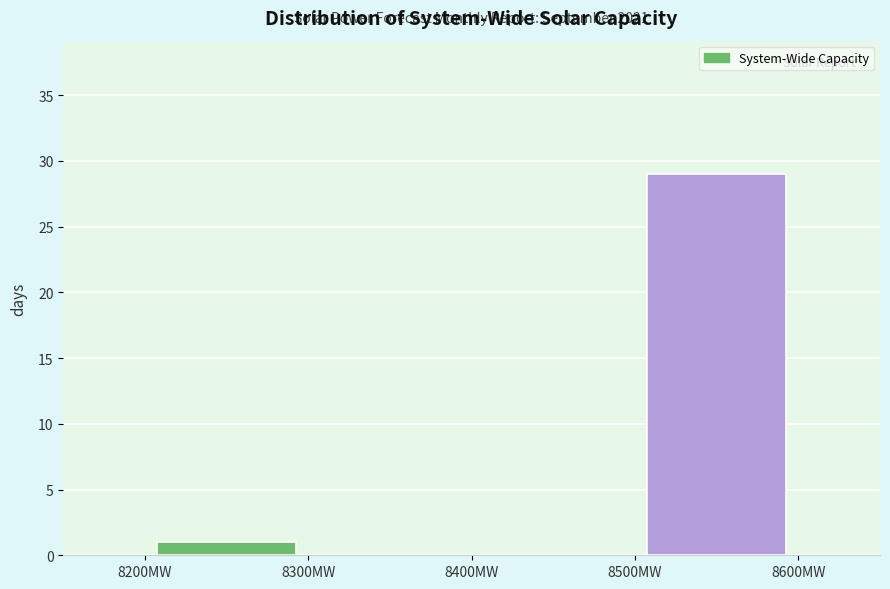

Over which range of the x-axis is the bar tallest?

8500 to 8600